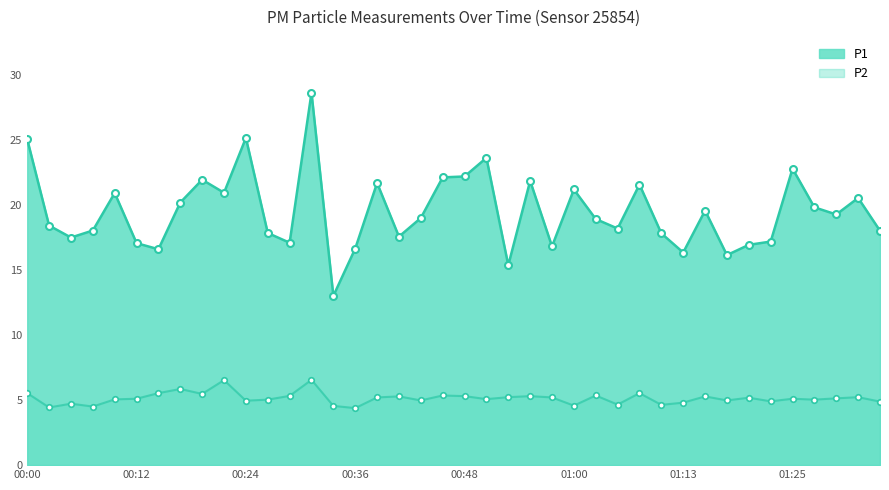

Reading left to right, list all the values displayed in this chart.

P1: 25.0	18.4	17.5	18.0	20.9	17.1	16.6	20.2	21.9	20.9	25.1	17.8	17.1	28.6	13.0	16.6	21.7	17.6	19.0	22.1	22.2	23.6	15.3	21.8	16.8	21.2	18.9	18.2	21.6	17.8	16.3	19.6	16.1	16.9	17.2	22.8	19.8	19.2	20.5	18.0
P2: 5.5	4.4	4.7	4.5	5.0	5.1	5.5	5.8	5.5	6.5	5.0	5.0	5.3	6.5	4.5	4.4	5.2	5.3	5.0	5.3	5.3	5.1	5.2	5.3	5.2	4.6	5.3	4.7	5.5	4.6	4.8	5.3	5.0	5.2	4.9	5.1	5.0	5.1	5.2	4.9